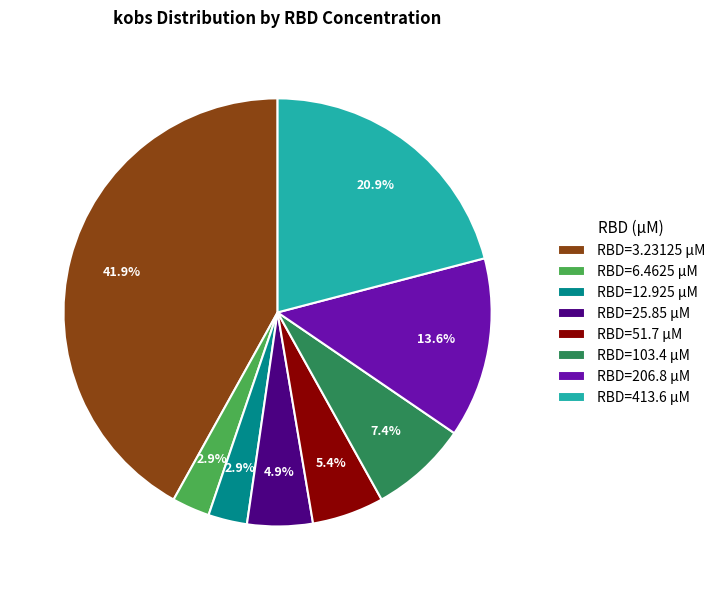

What is the largest slice in the pie chart?

RBD=3.23125 µM